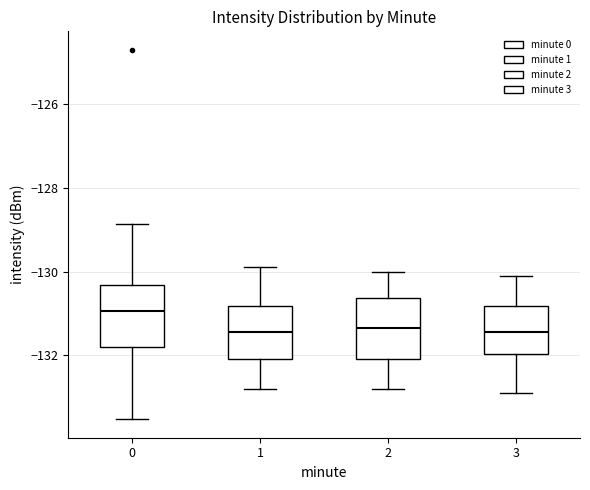

Reading left to right, transcribe this box plot: for each box, give where its median line is, the range the box spans, and where its two whiskers end, as read against the y-axis. The values are not printed on the chart, so give them approximately, as read against the axis.

0: median -131.0, box -131.8 to -130.4, whiskers -133.6 to -128.8
1: median -131.4, box -132.0 to -130.8, whiskers -132.8 to -129.8
2: median -131.4, box -132.0 to -130.6, whiskers -132.8 to -130.0
3: median -131.4, box -132.0 to -130.8, whiskers -132.8 to -130.0